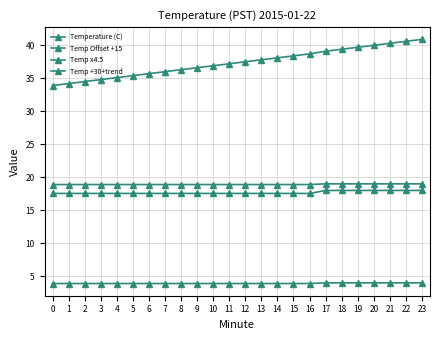

What is the value of the Temp Offset +15 point at the 2nd from the left?

18.9